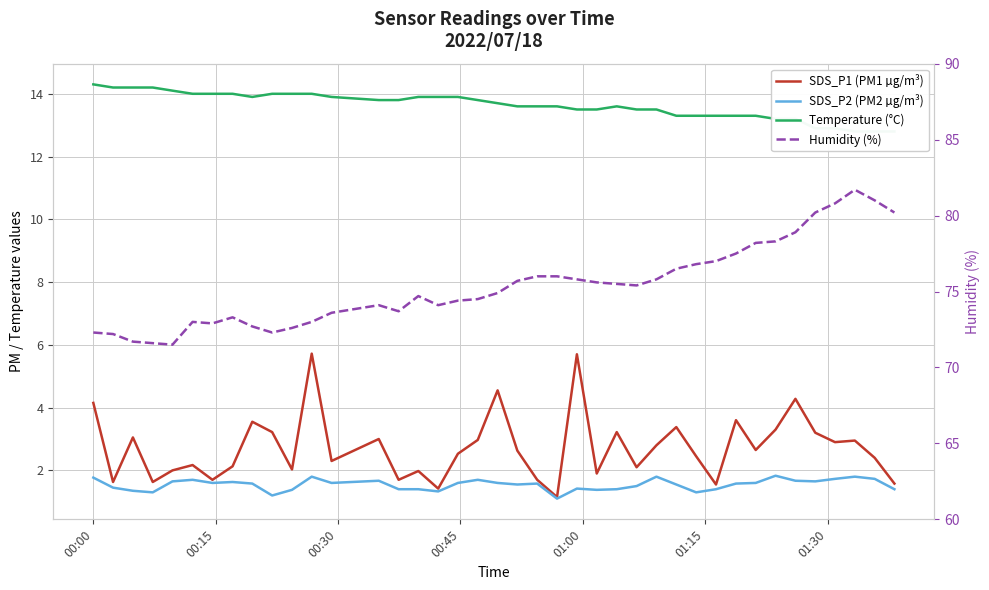

True or false: SDS_P2 (PM2 µg/m³) and Humidity (%) intersect in this chart.

False